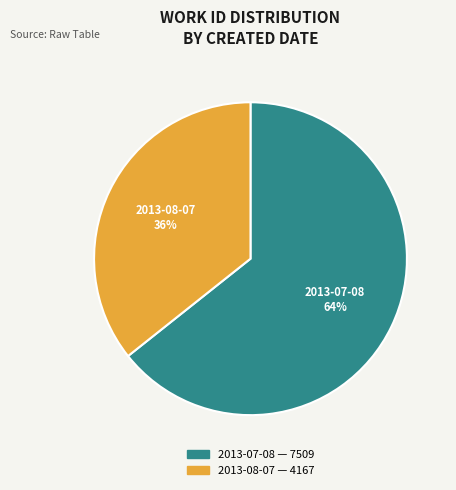

To the nearest percent, what is the combined percentage of 2013-07-08 and 2013-08-07?

100%